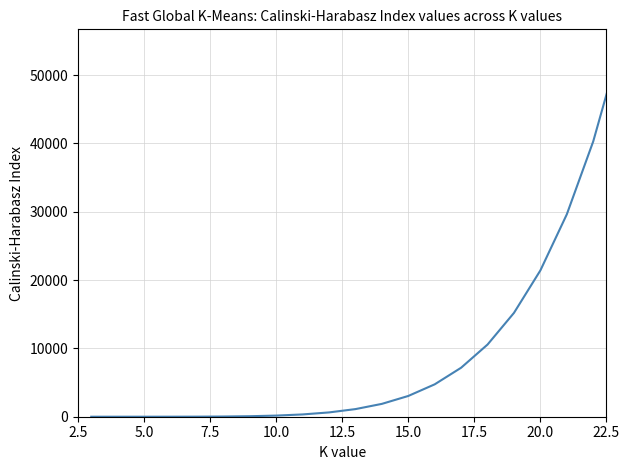

Does the chart display data point markers on the line(s)?

No